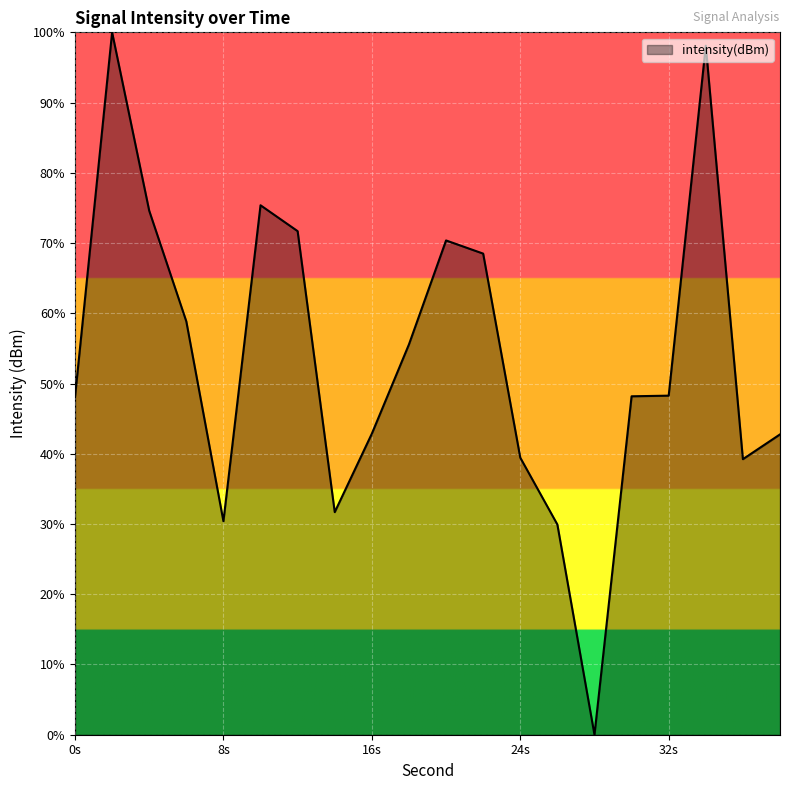

What is the greatest value displayed?

100.0